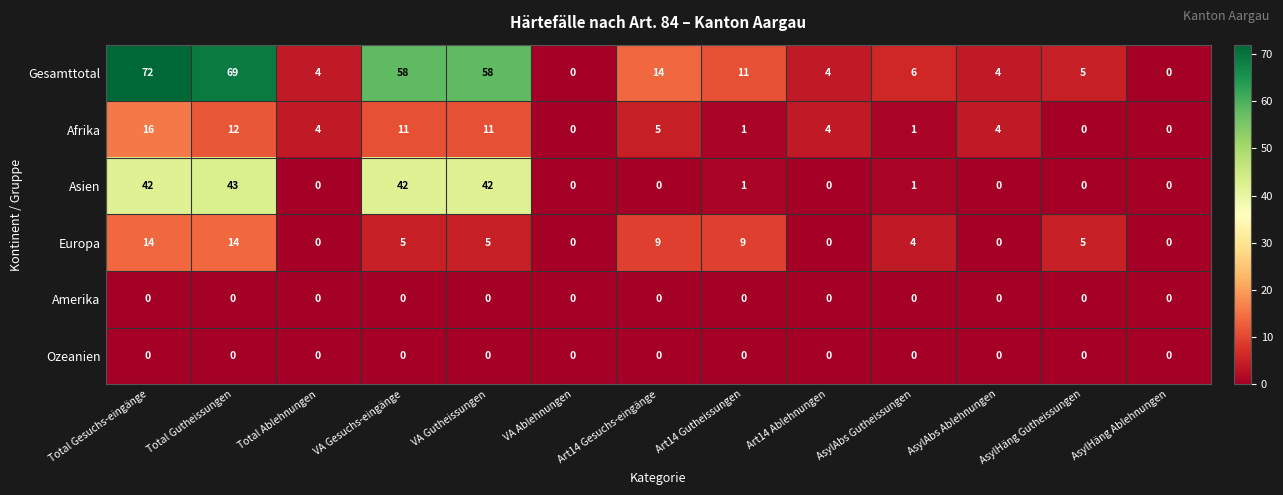

True or false: Ozeanien has a value of 0 at Total Ablehnungen.

True